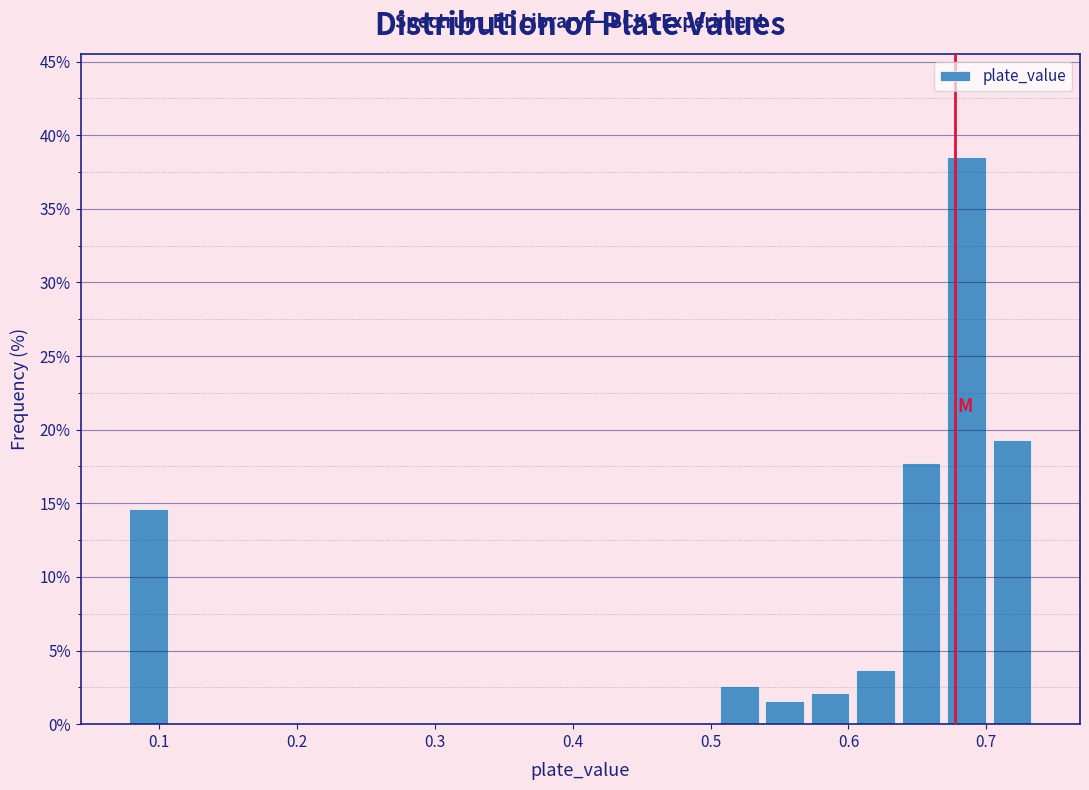

Around what value on the x-axis is the tallest bar? Give the approximate position of its centre, as read against the axis.

0.69